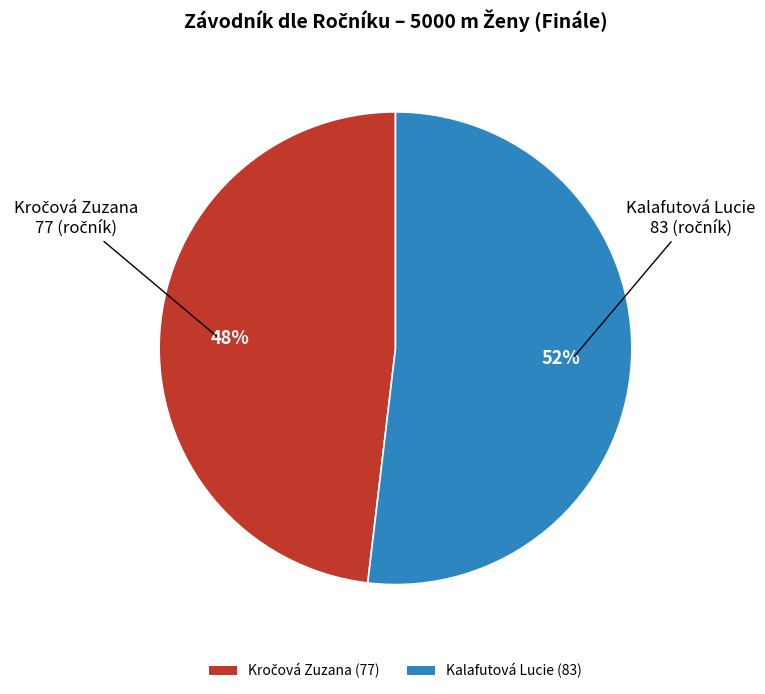

How many slices are in this pie chart?

2